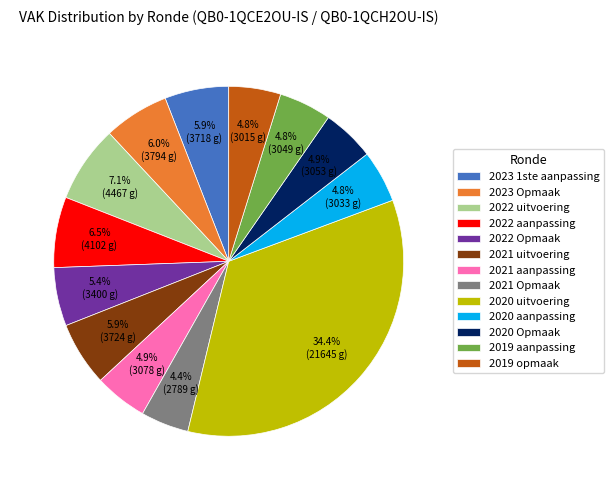

Is there a majority slice in this chart?

No